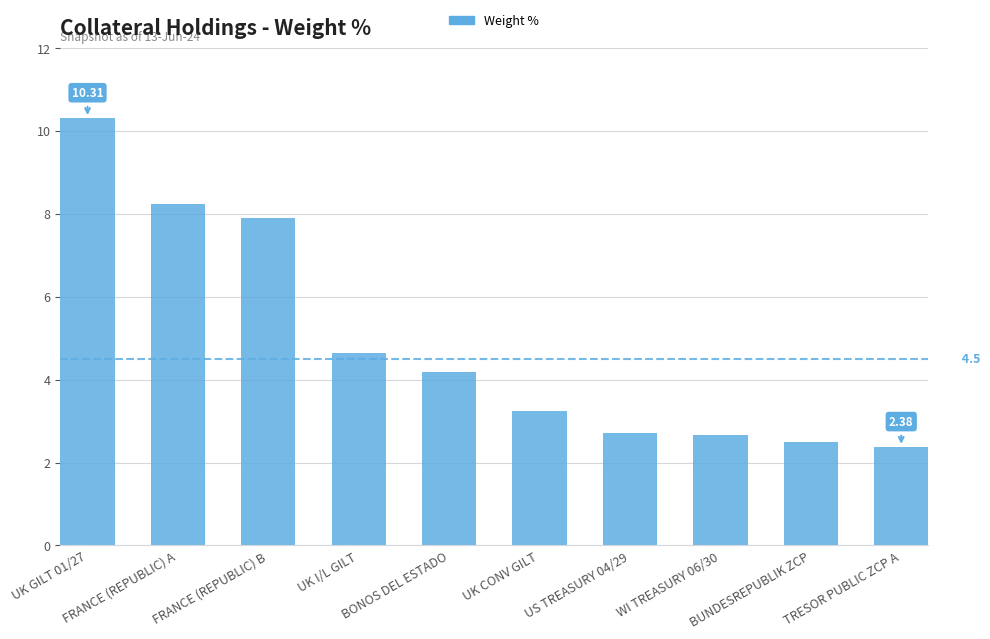

What is the minimum value shown in the chart?

2.4